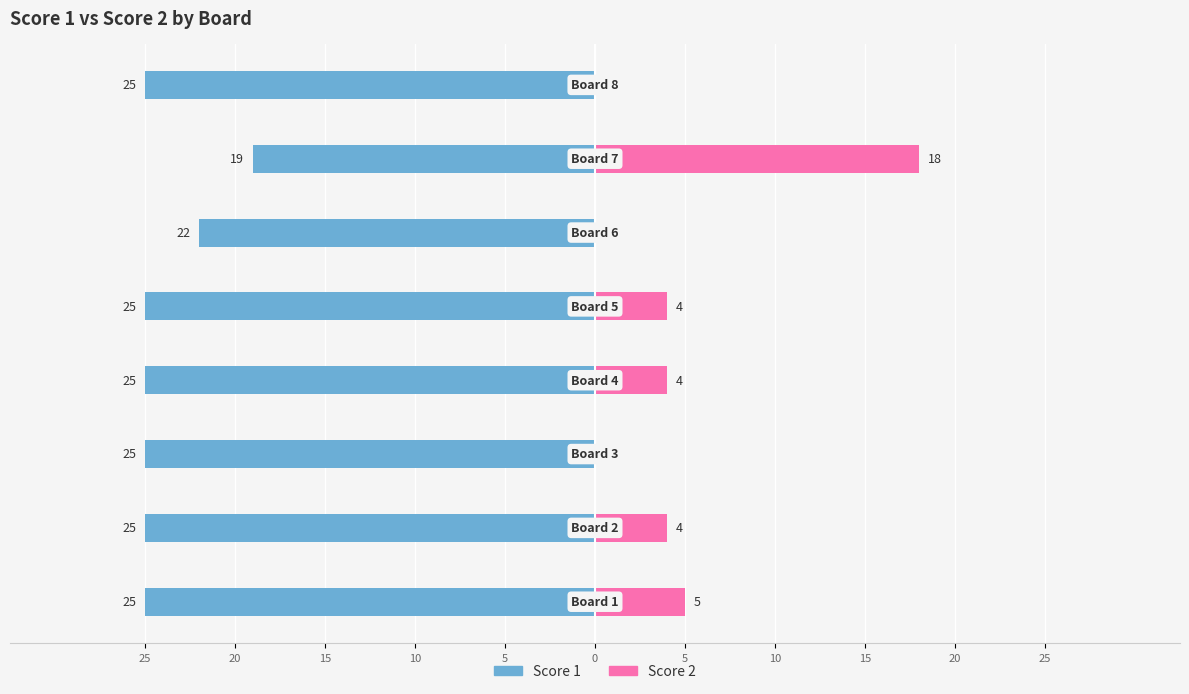

What is the sum of all Score 1 values?

-191